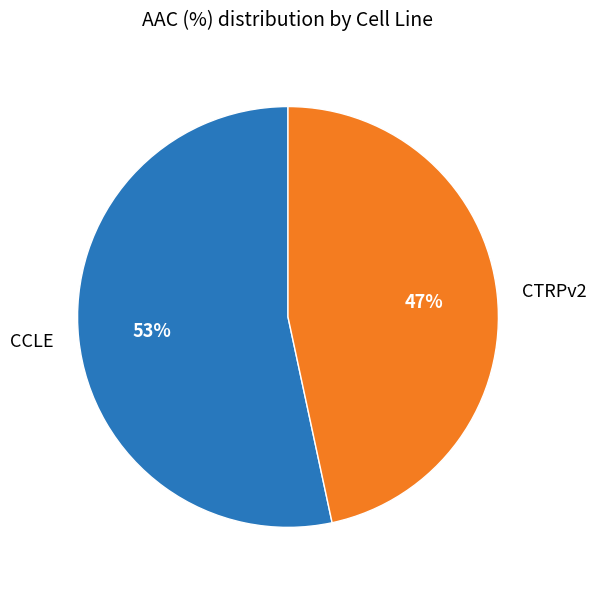

Do CTRPv2 and CCLE together represent more than half of the pie?

Yes